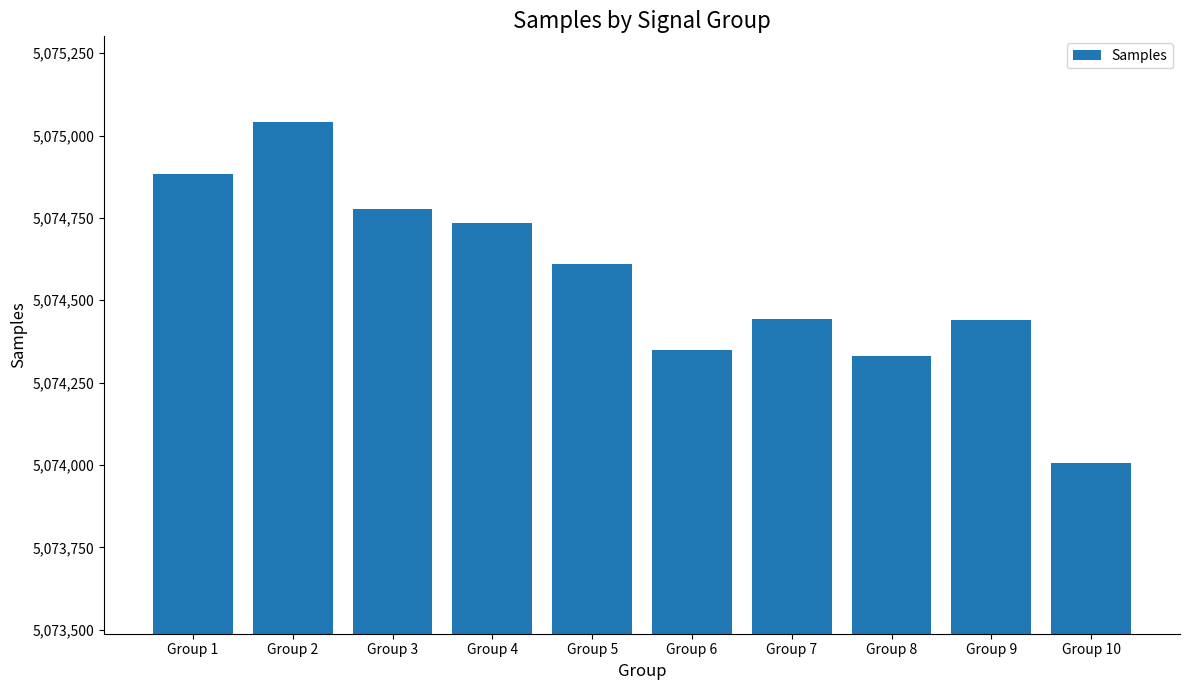

The value at Group 3 is 3134041. True or false?

False